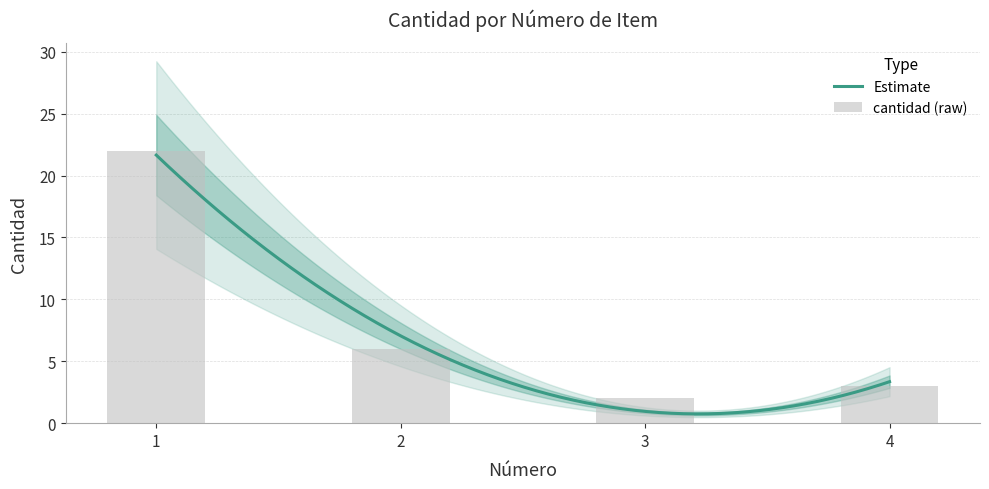

At which label is the value closest to 12?

2